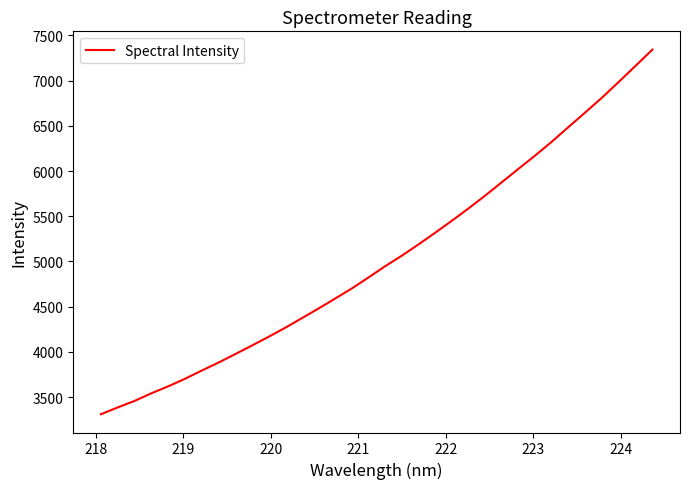

What is the smallest value displayed?

3310.1